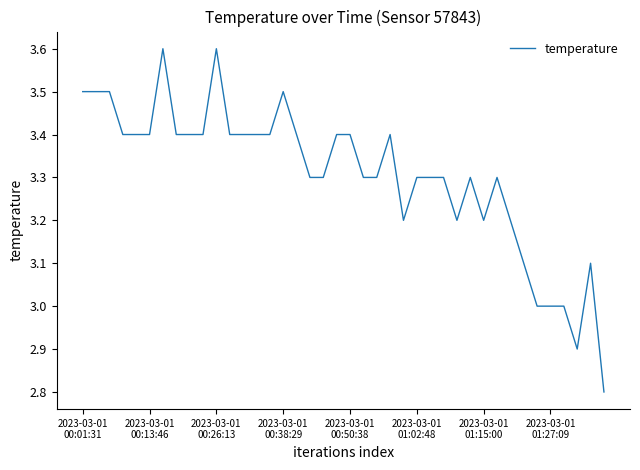

What is the maximum value shown in the chart?

3.6